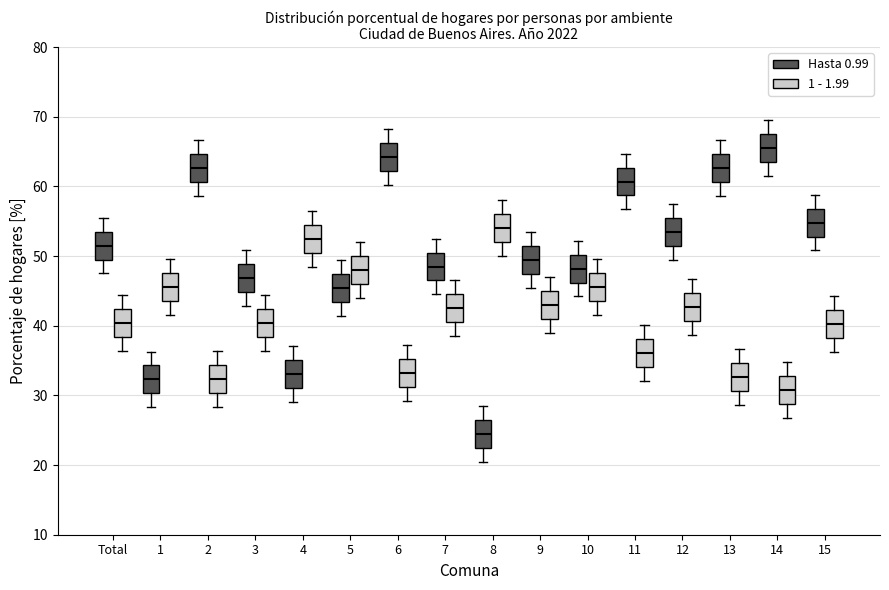

Which box has the highest median line?

14 (Hasta 0.99)